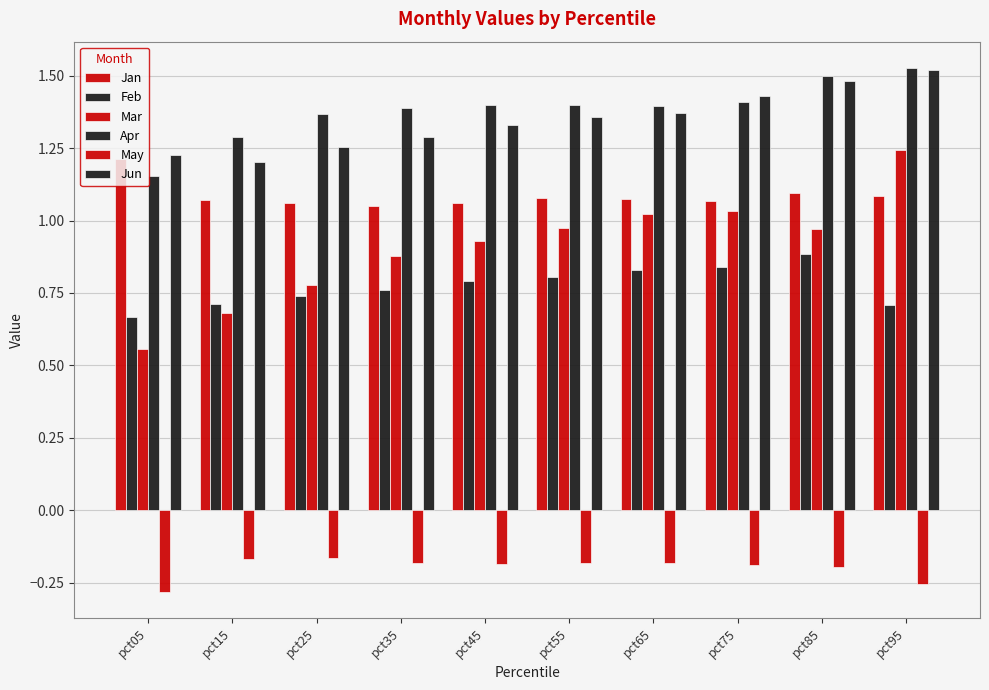

Count the number of data series in this chart.

6